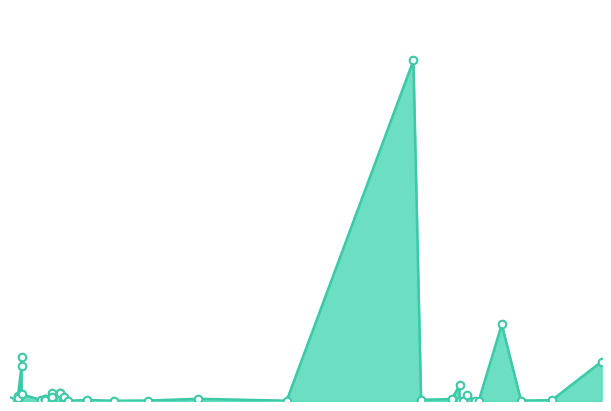

What is the change in value from 17.05.2016 to 09.04.2016?

+977.2